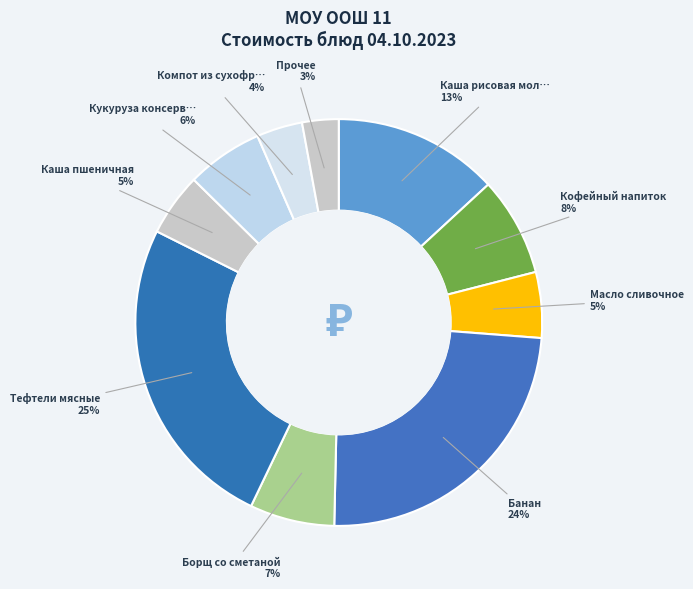

How many slices are in this pie chart?

10